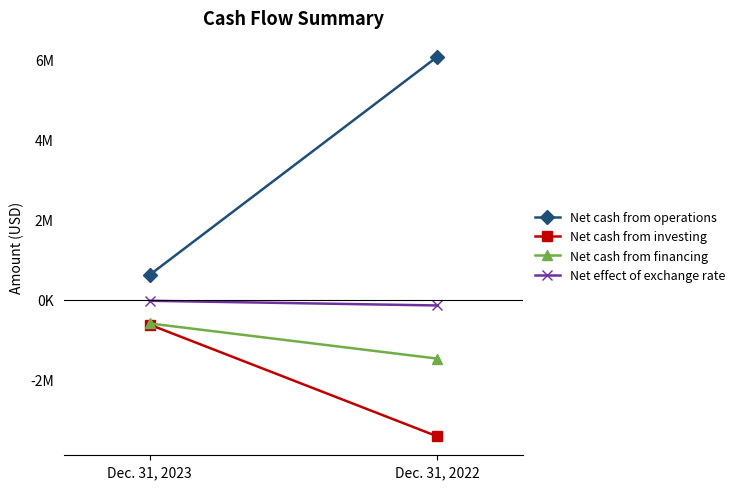

What is the smallest value displayed?

-3408679